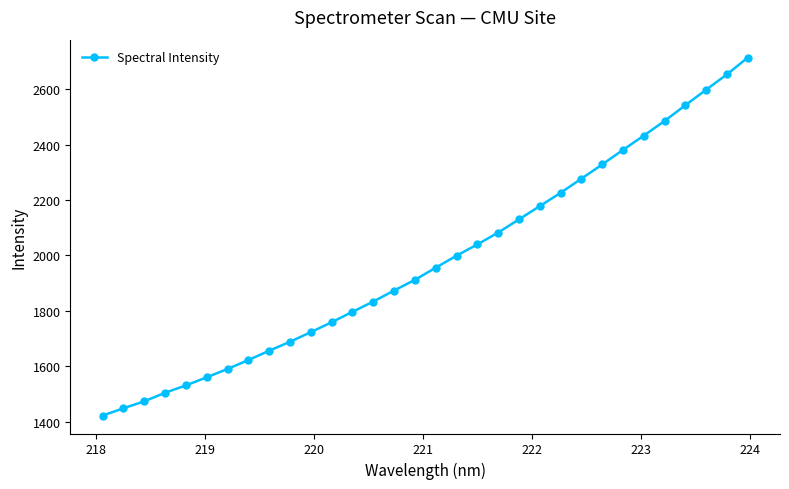

What is the value of the 12th point from the left?

1758.7